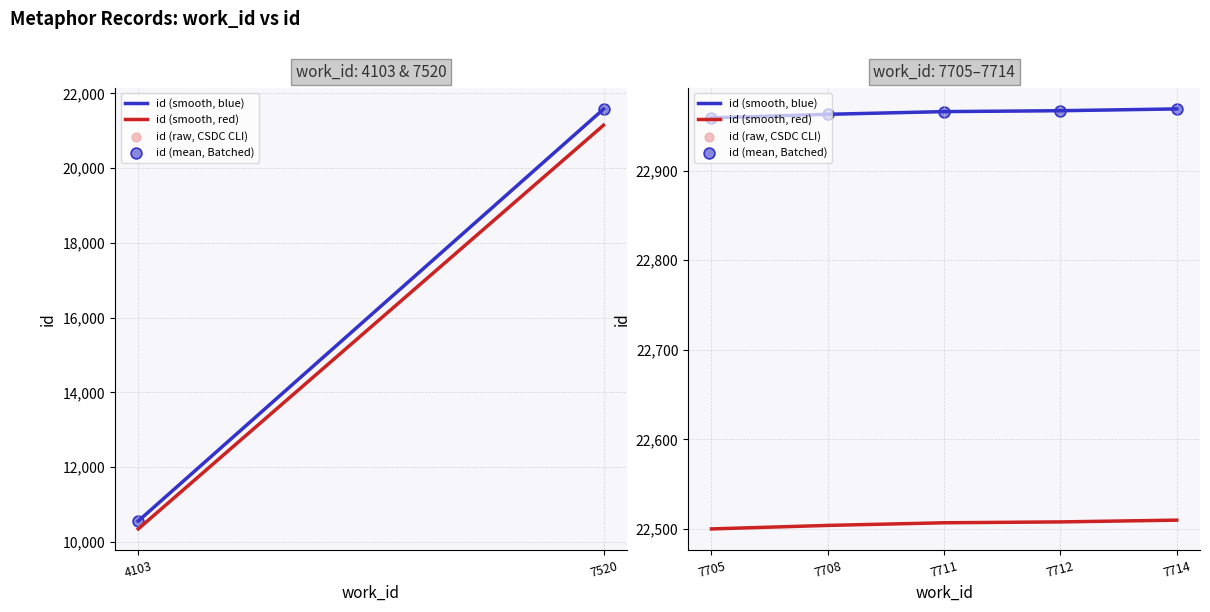

Which series contains the highest Y value?

id